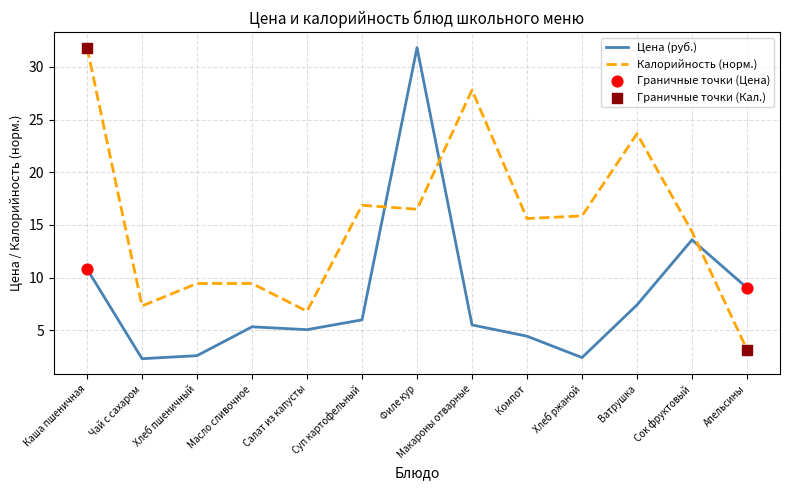

At which category is the sum across all series the highest?

Филе кур